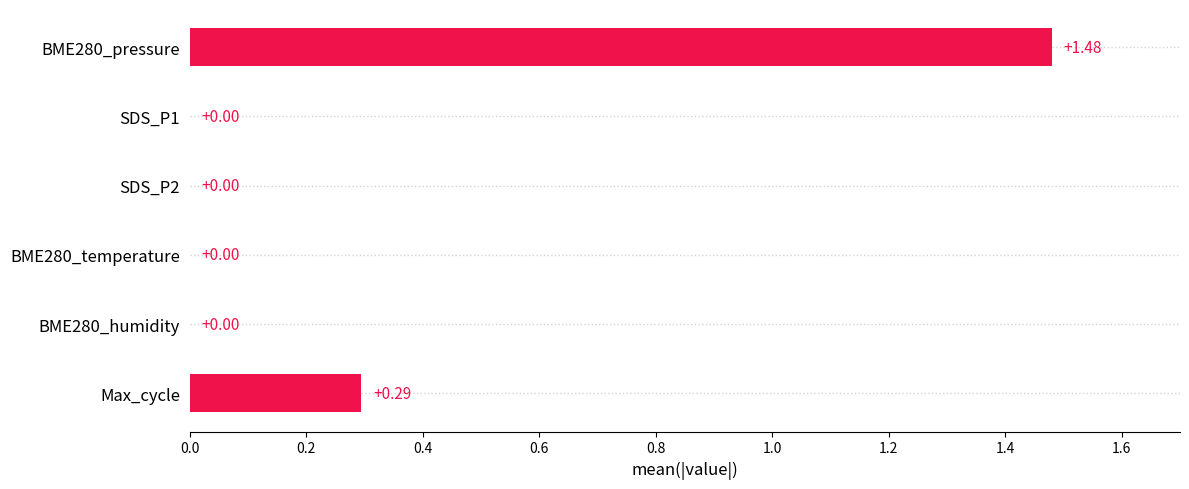

What is the sum of all values?

1.8